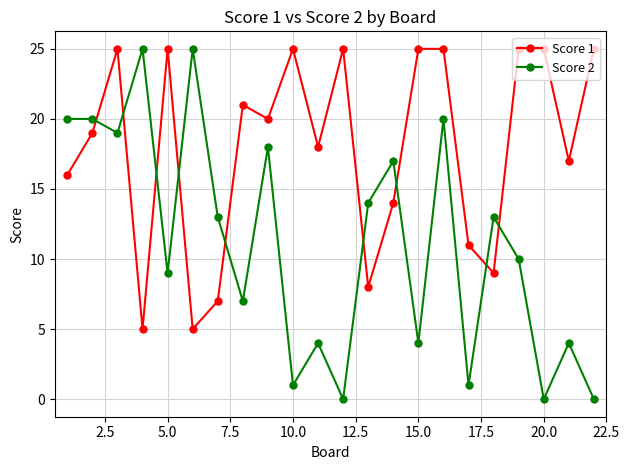

Rank the series by their average value, from highest to lowest.

Score 1, Score 2